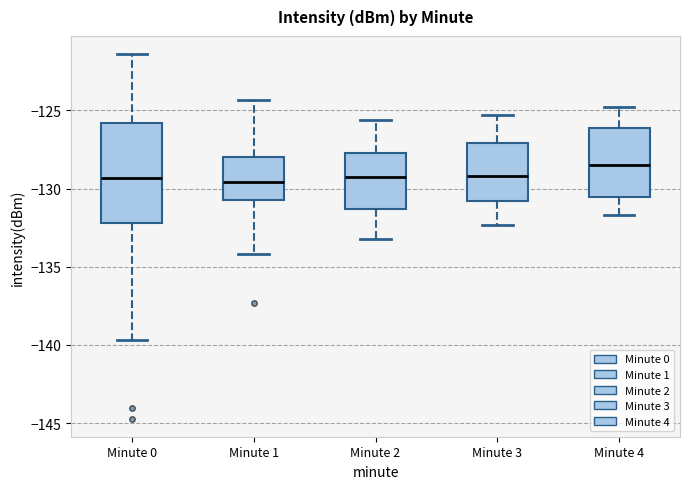

Which box's median line is the highest?

Minute 4